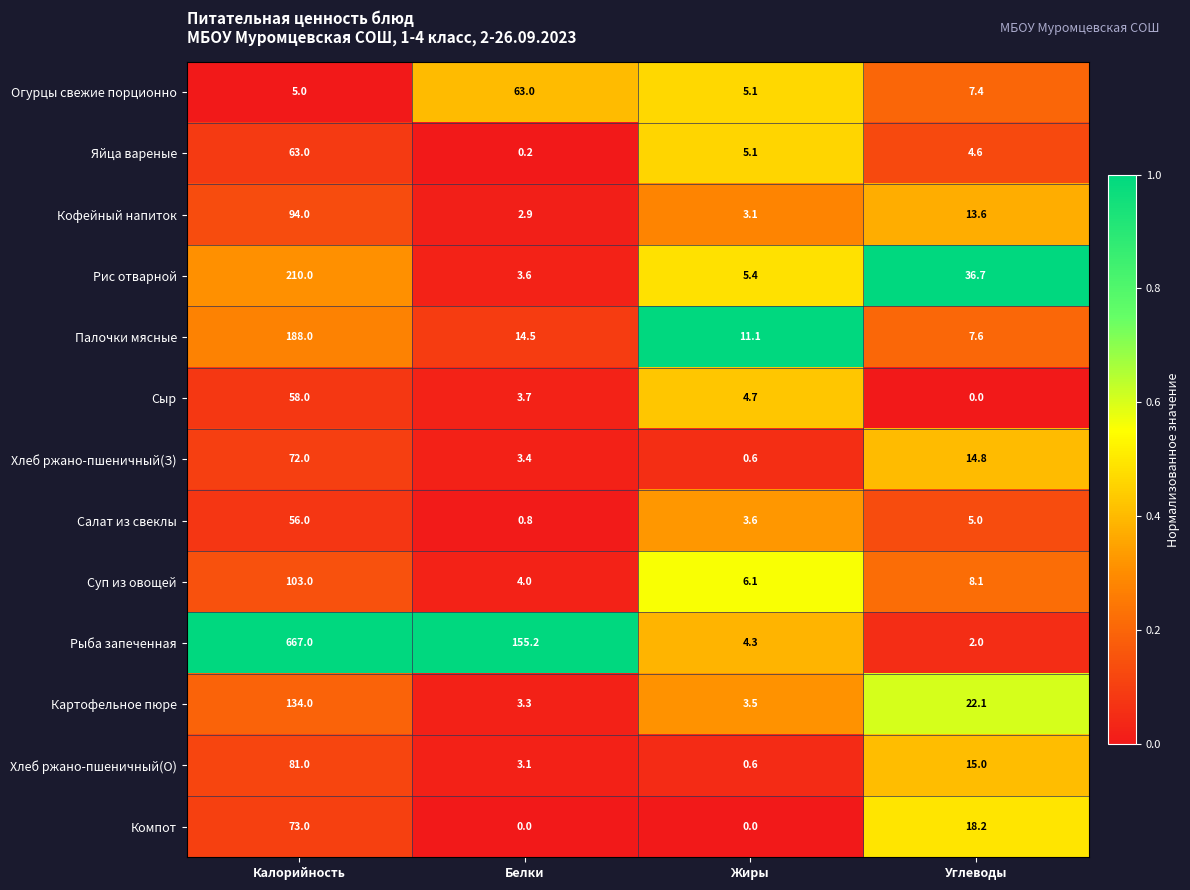

At how many categories does at least one series exceed 0?

4